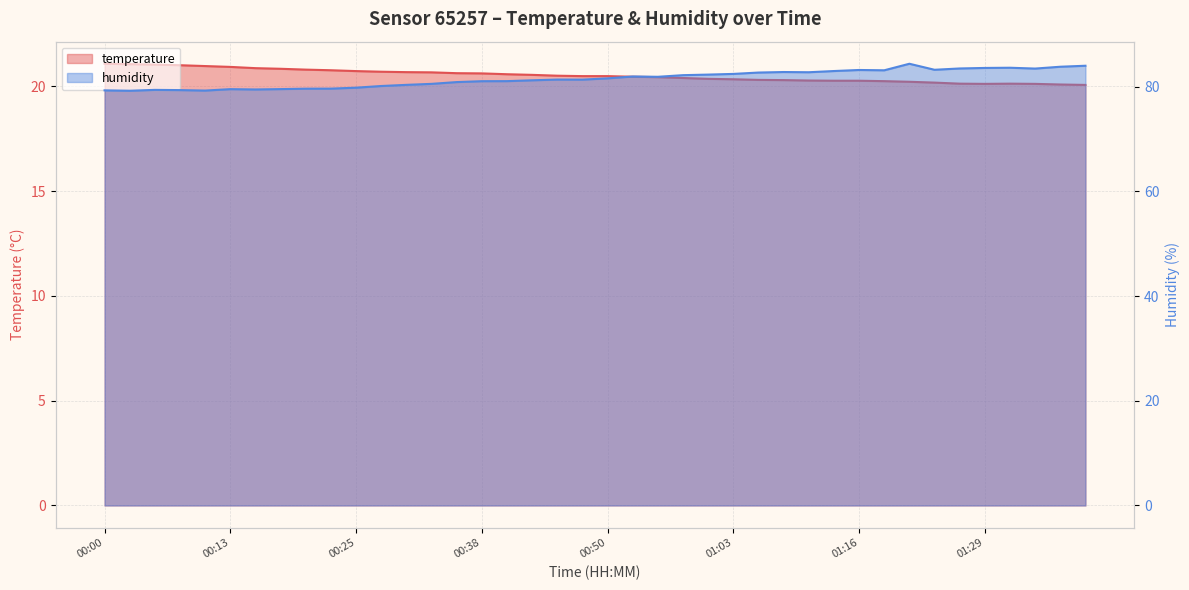

Which series has the largest total across all categories?

humidity